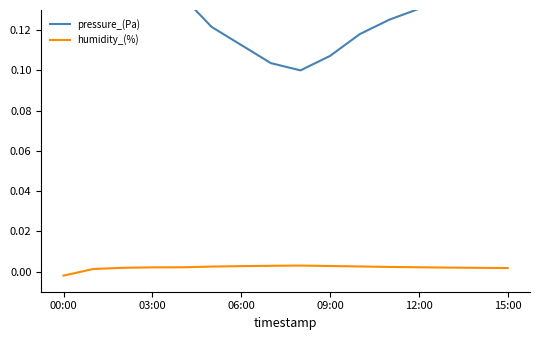

Which category has the lowest value in the humidity_(%) series?

00:00